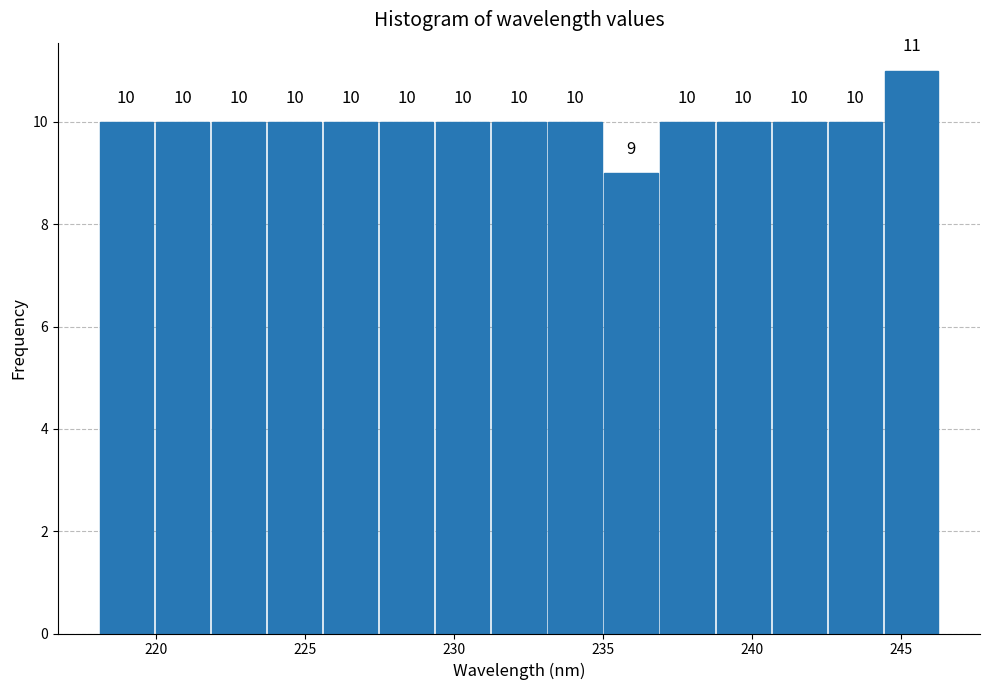

Read against the x-axis, roughly where is the centre of the tallest bar?

245.5